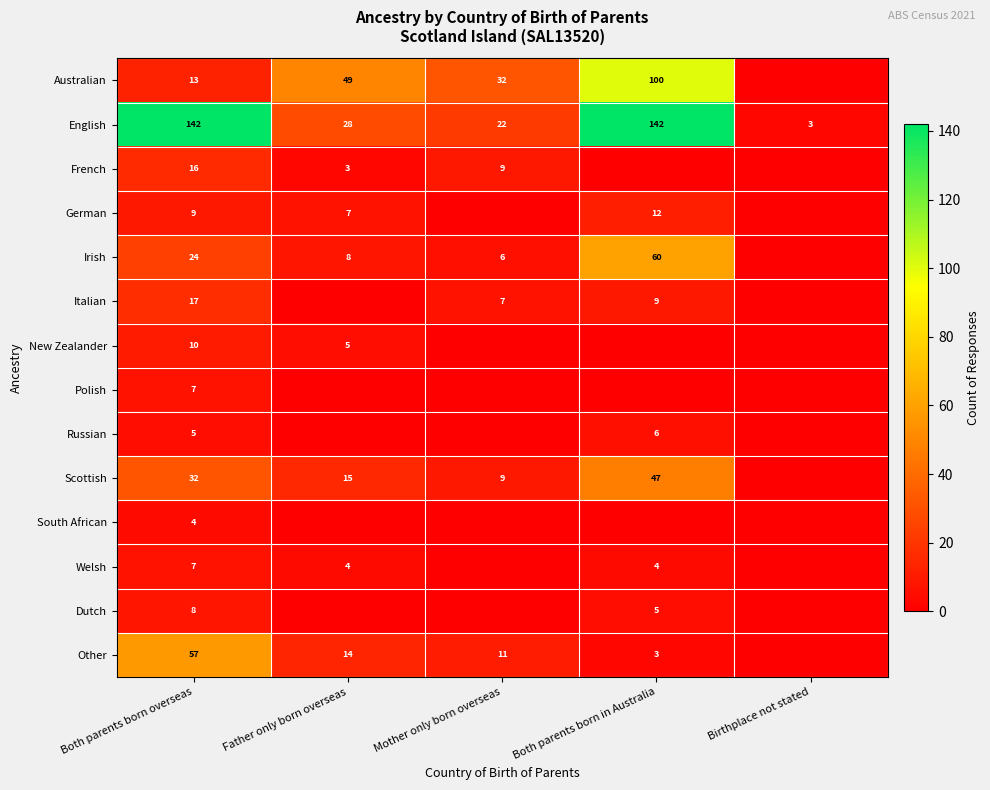

The value of English at Both parents born overseas is 242. True or false?

False